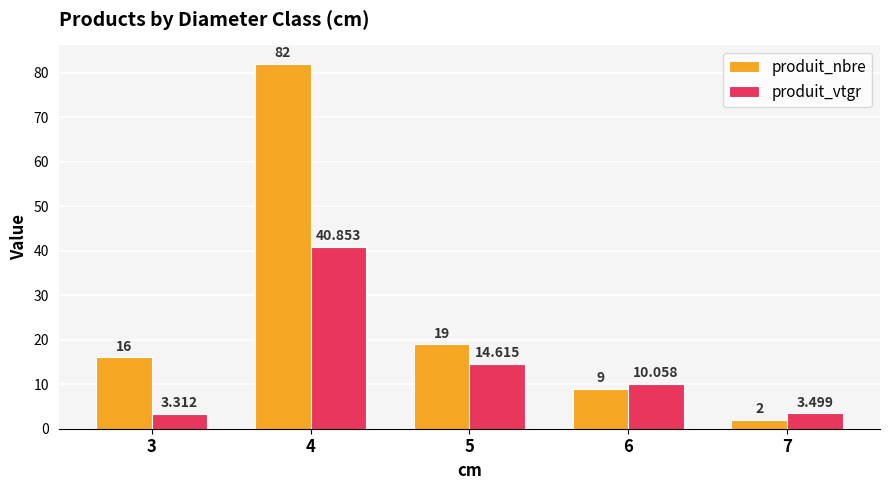

Is the value of produit_vtgr at 6 greater than the value of produit_nbre at 4?

No